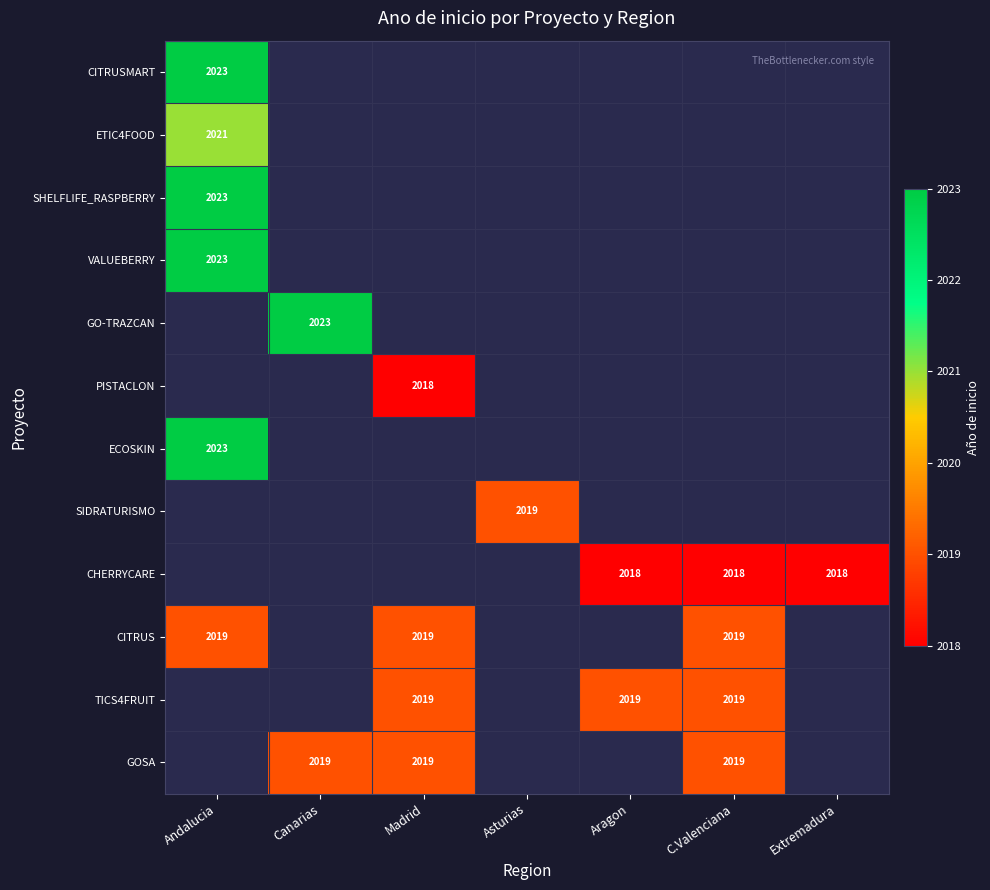

True or false: TICS4FRUIT has a value of 2019 at Madrid.

True